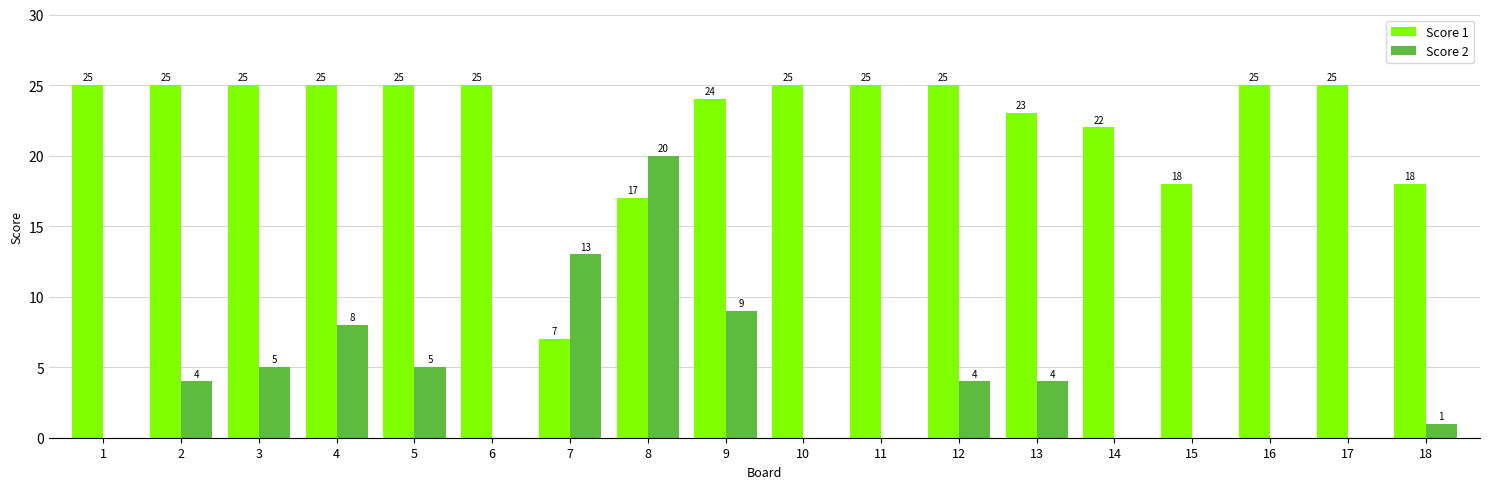

What are all the series names shown in the legend?

Score 1, Score 2